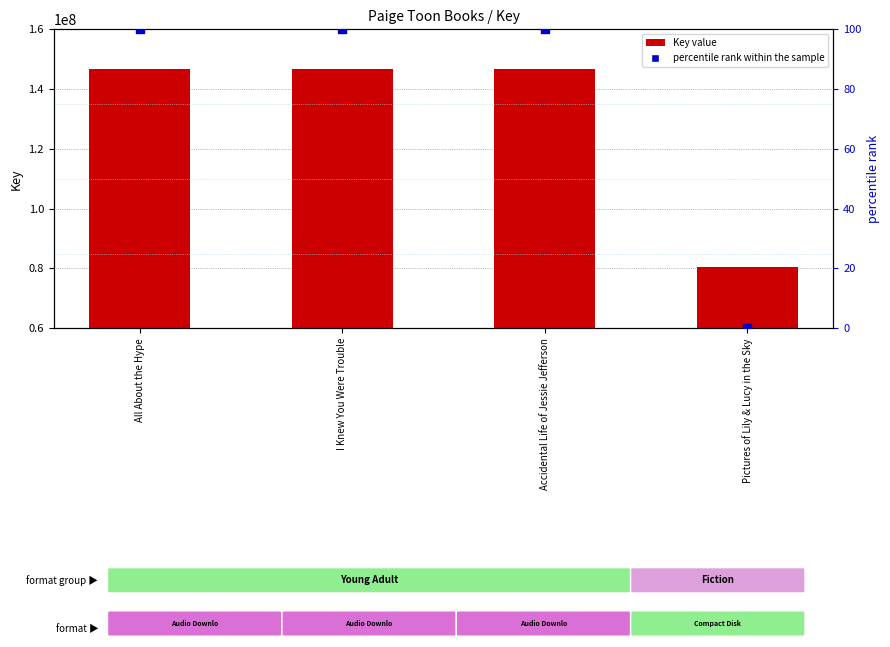

At which category is the sum across all series the highest?

All About the Hype